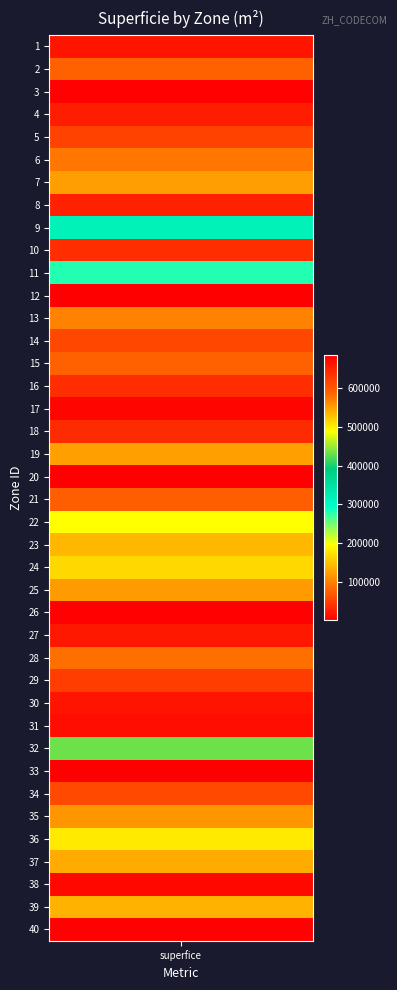

Where does the data first go above 74403?

2